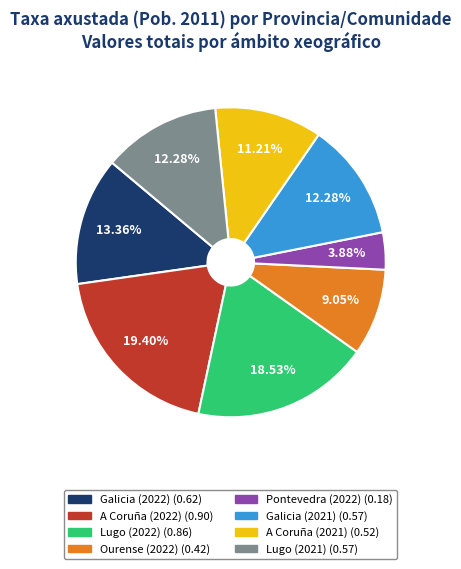

To the nearest percent, what is the combined percentage of Galicia (2021) and A Coruña (2022)?

32%